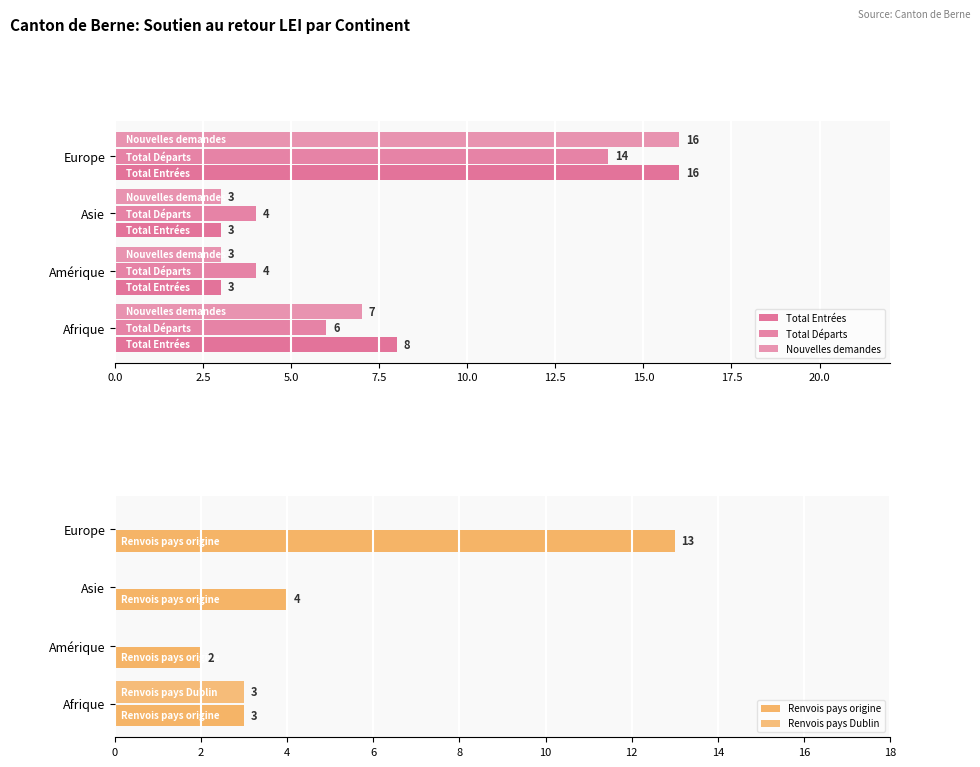

At how many categories does at least one series exceed 15?

1